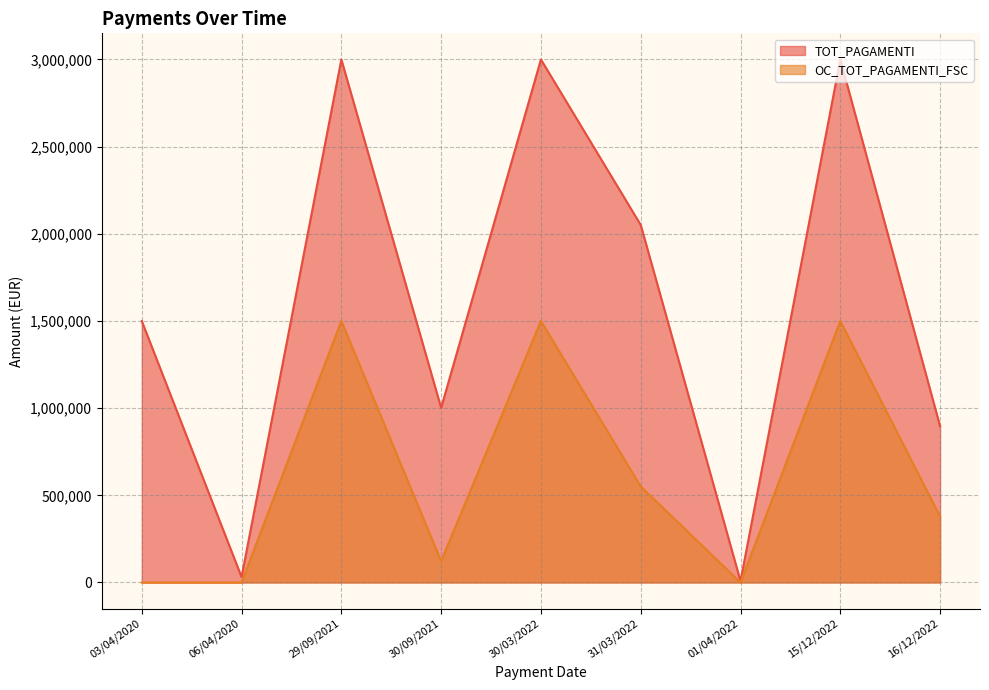

What is the difference between the second highest and second lowest values in the TOT_PAGAMENTI series?

2968555.9